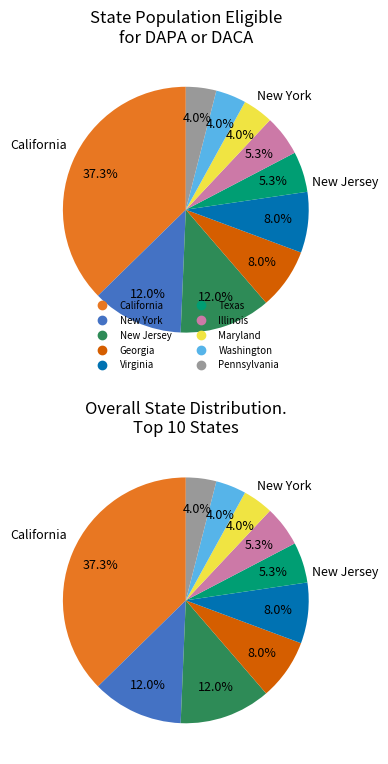

Rank the categories by value from lowest to highest.

Maryland, Washington, Pennsylvania, Texas, Illinois, Georgia, Virginia, New York, New Jersey, California